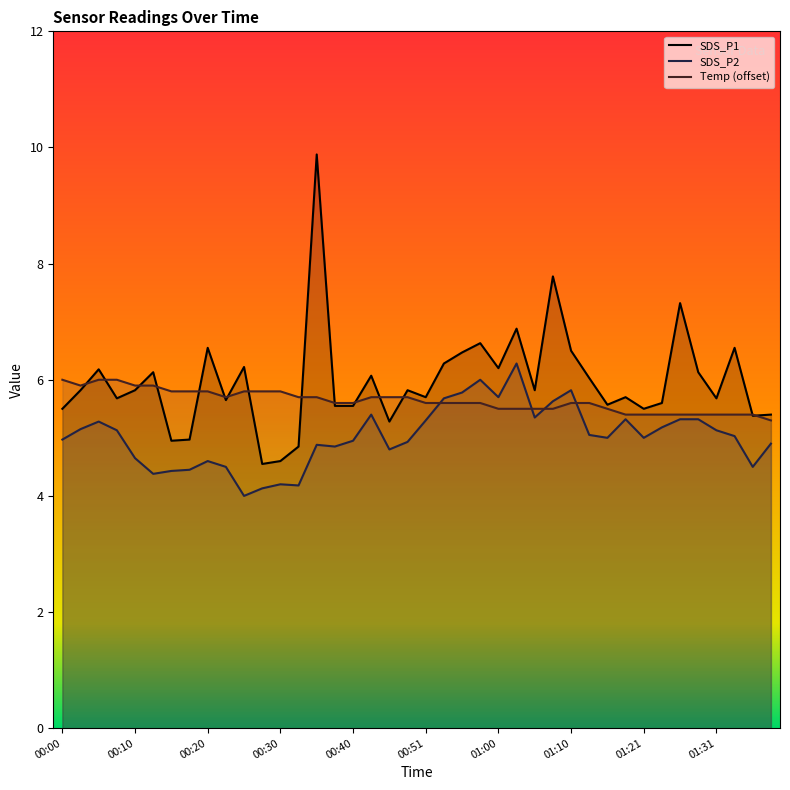

What is the greatest value displayed?

9.9